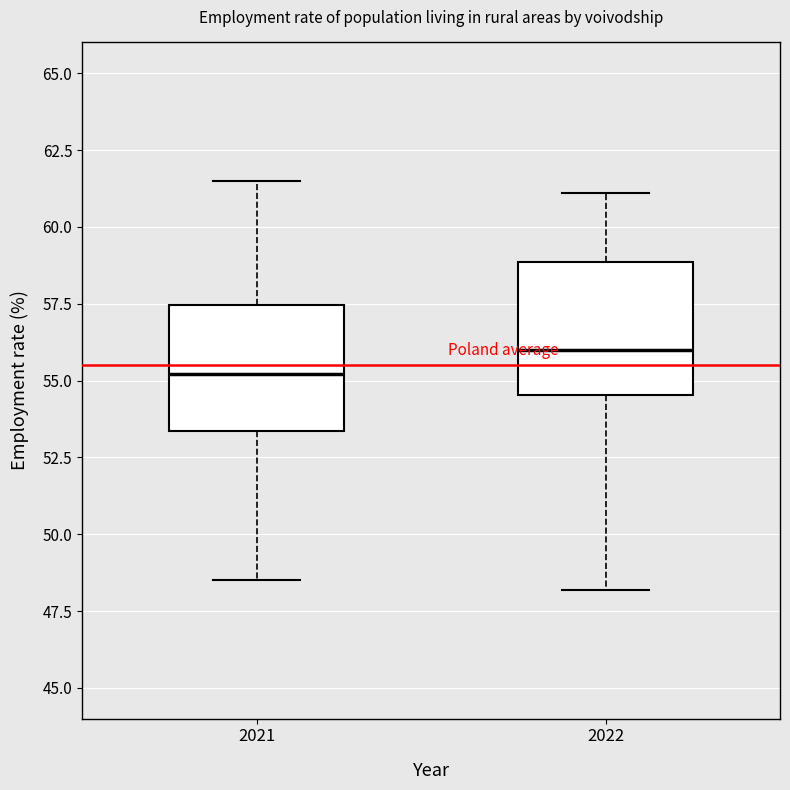

Reading left to right, transcribe this box plot: for each box, give where its median line is, the range the box spans, and where its two whiskers end, as read against the y-axis. The values are not printed on the chart, so give them approximately, as read against the axis.

2021: median 55.0, box 53.5 to 57.5, whiskers 48.5 to 61.5
2022: median 56.0, box 54.5 to 59.0, whiskers 48.0 to 61.0